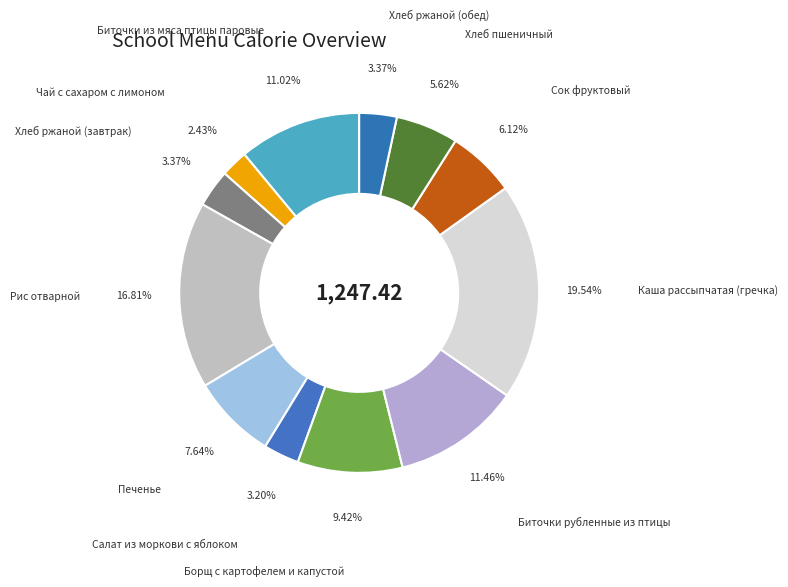

To the nearest percent, what is the combined percentage of Салат из моркови с яблоком and Рис отварной?

20%